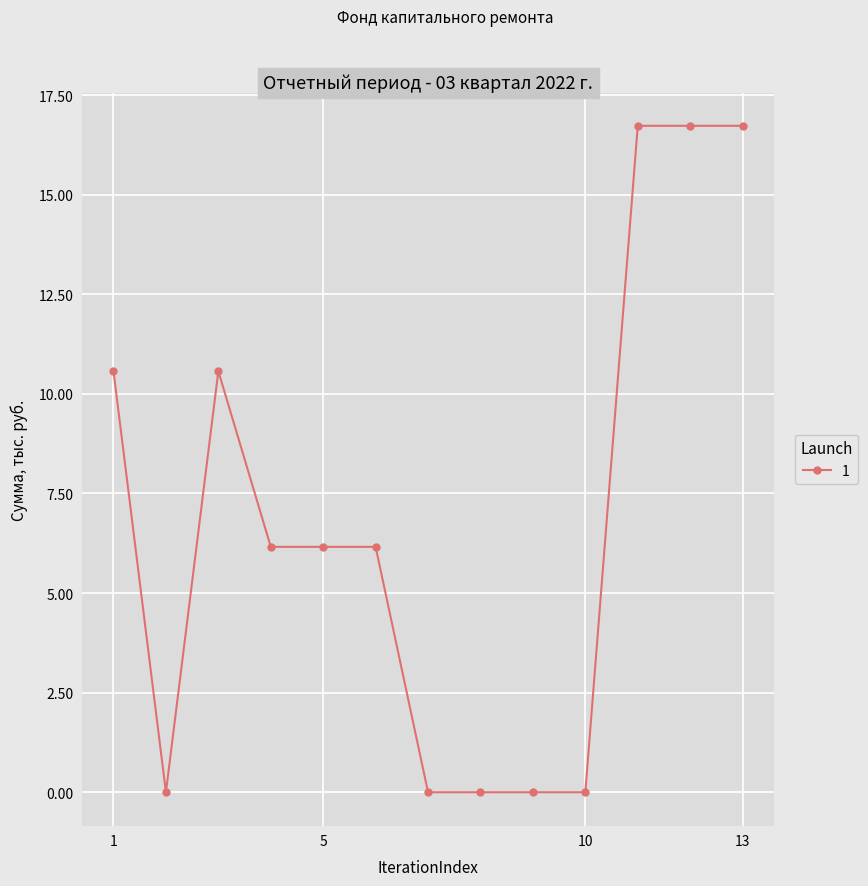

What is the difference between the maximum and second lowest values?

16.7